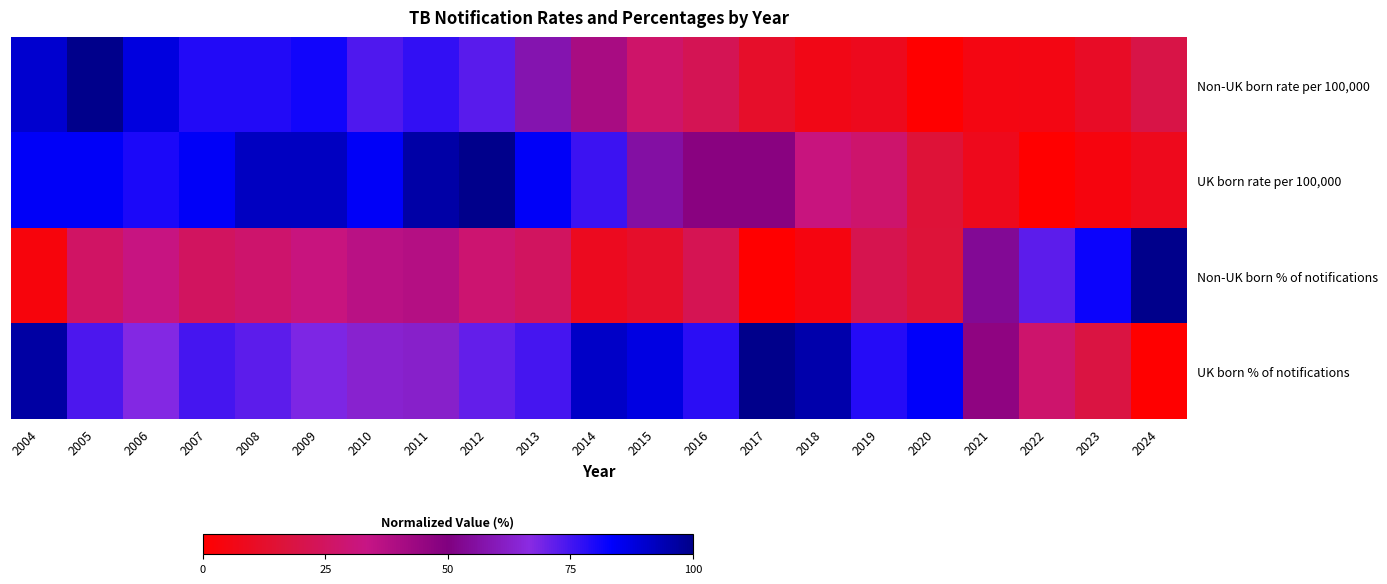

Which has a higher value, 2024 or 2013?

2013